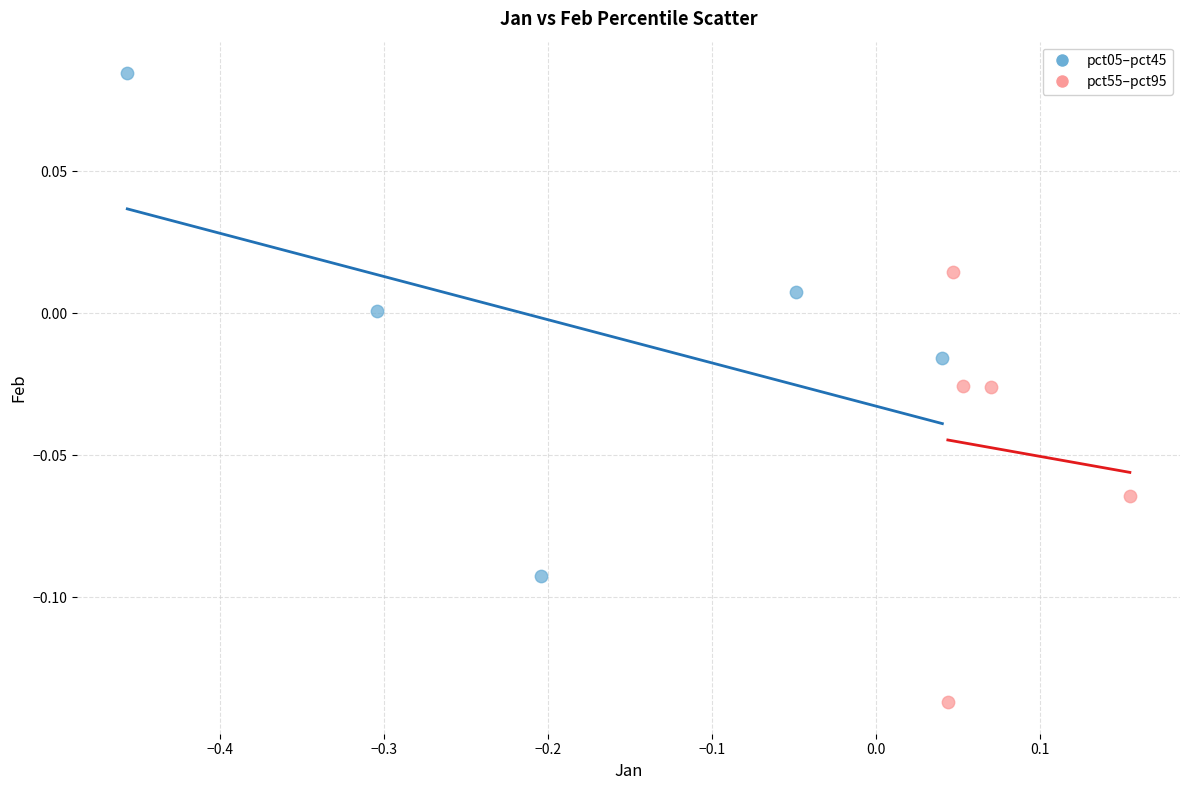

Which series contains the lowest Y value?

pct55–pct95